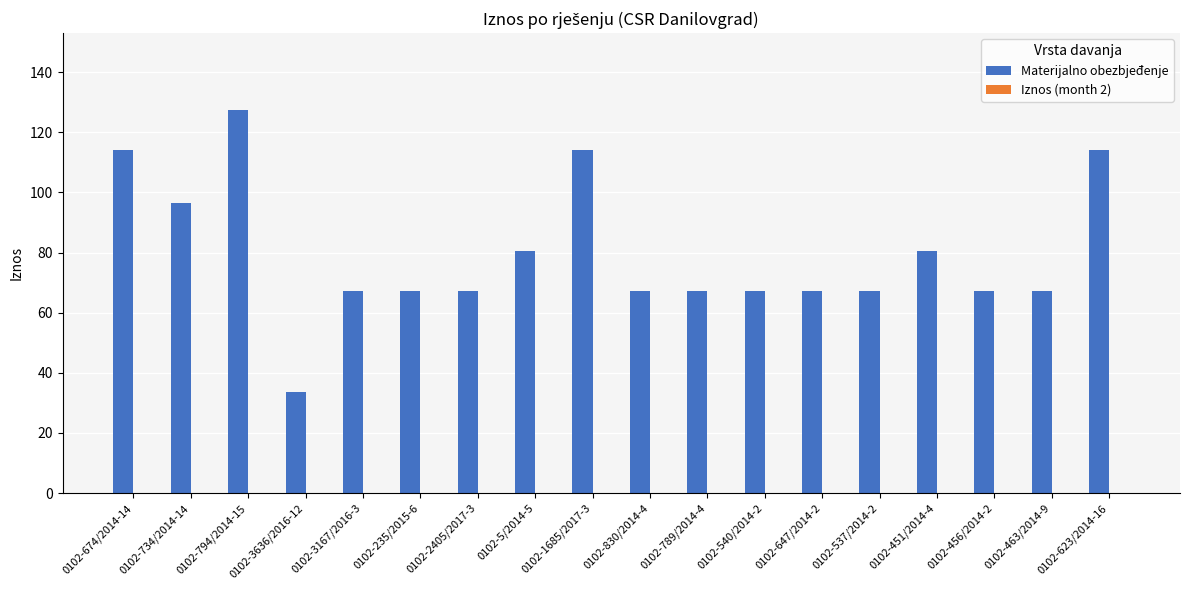

What is the label of the 16th bar from the right?

0102-794/2014-15